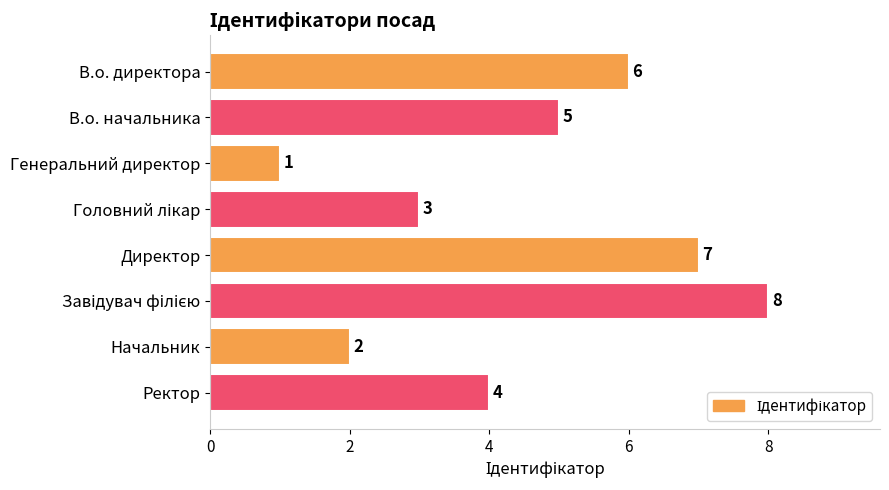

What is the maximum value shown in the chart?

8